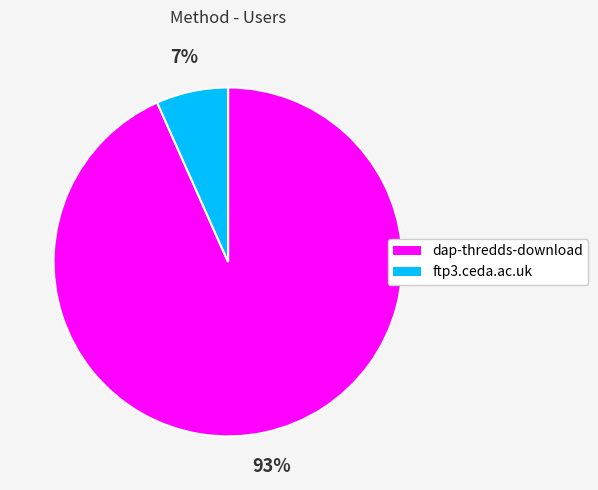

Is there a majority slice in this chart?

Yes